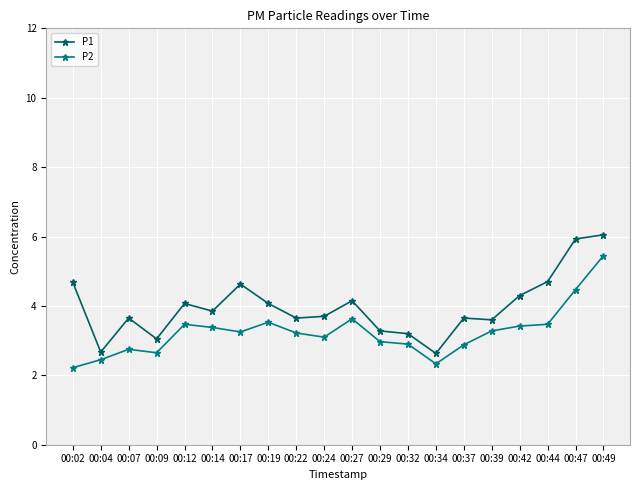

What is the average value of the P2 series?

3.2